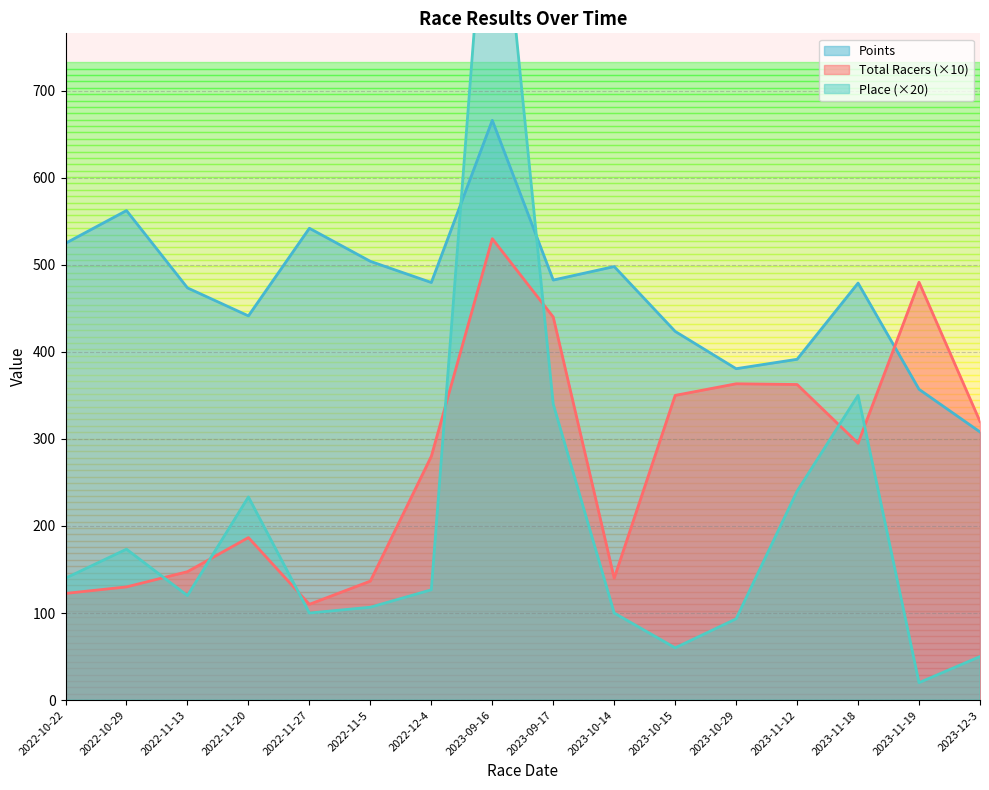

What is the minimum value for Points?

308.0